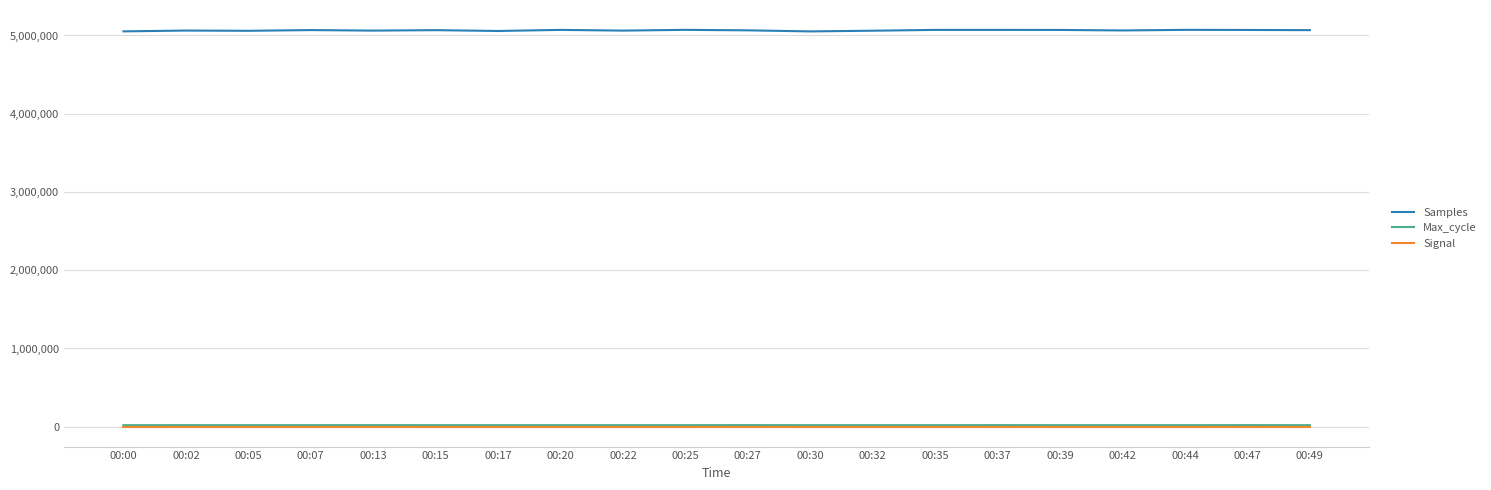

Does the chart display data point markers on the line(s)?

No